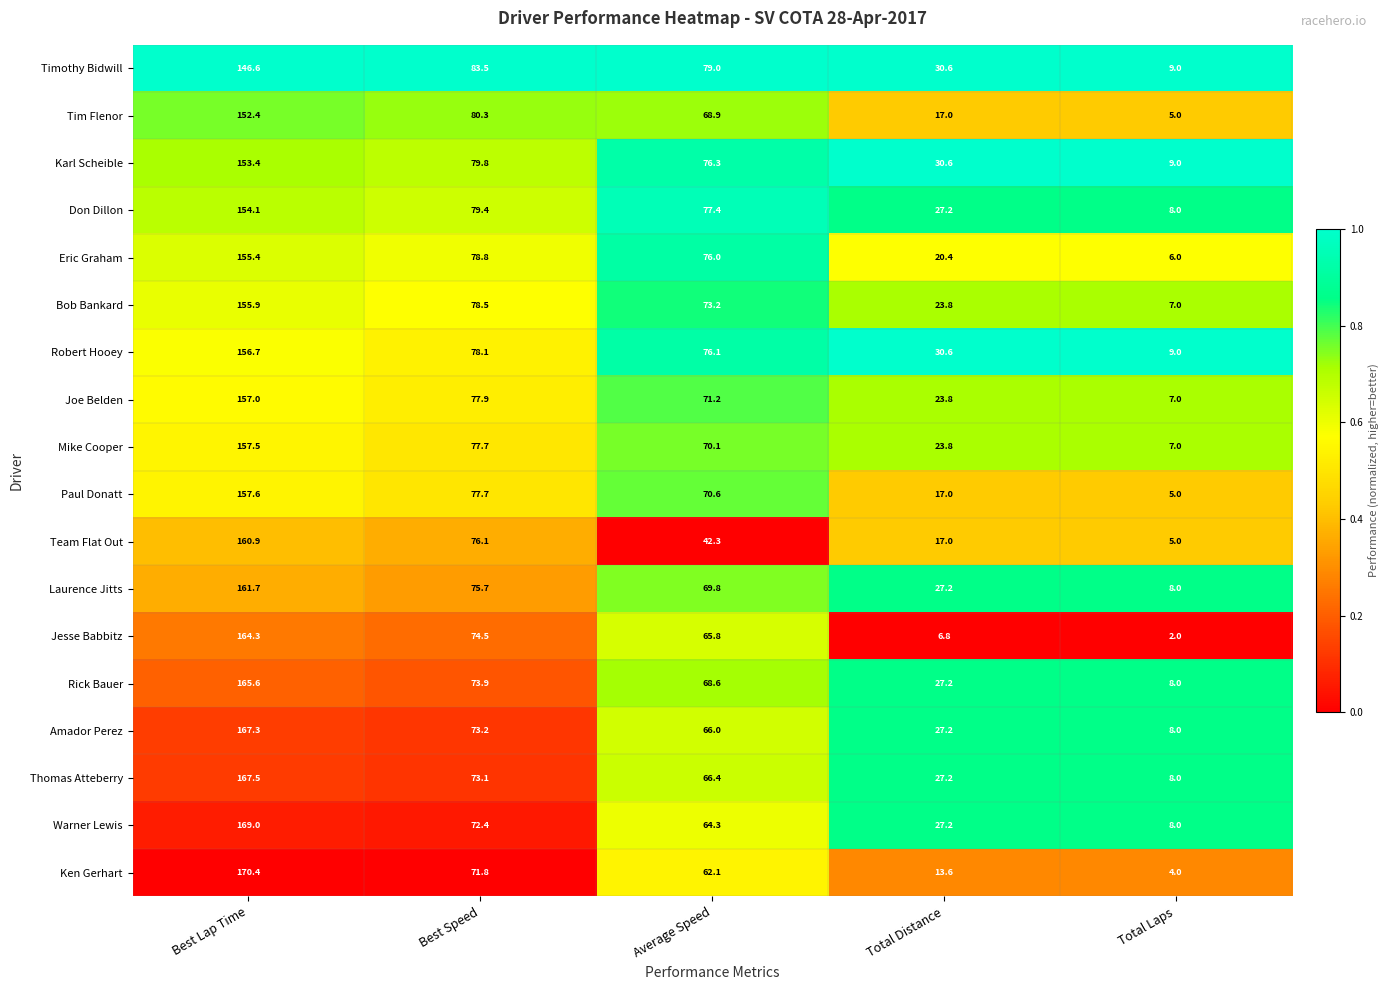

Which series has the widest spread of values?

Ken Gerhart